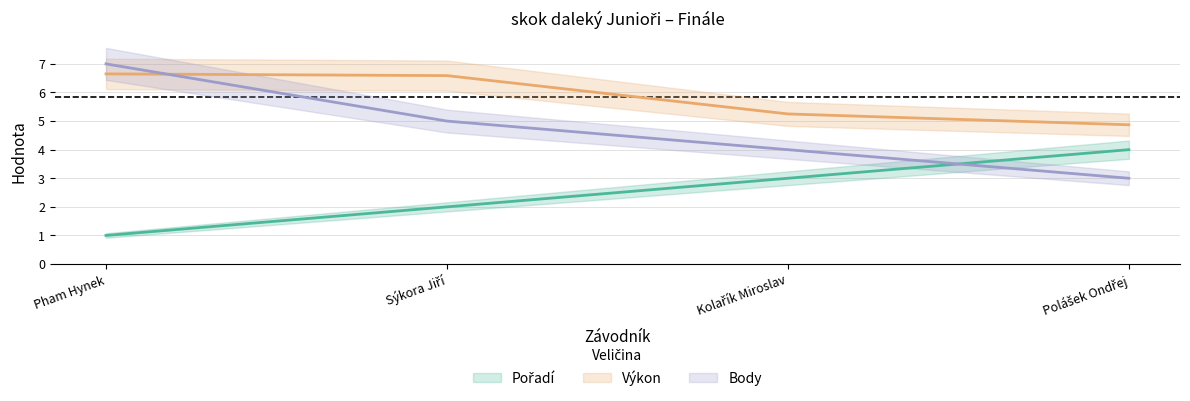

Between Polášek Ondřej and Pham Hynek, which is larger?

Polášek Ondřej